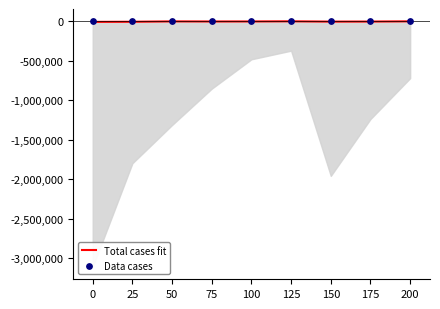

Which series reaches the maximum Y coordinate?

Data cases